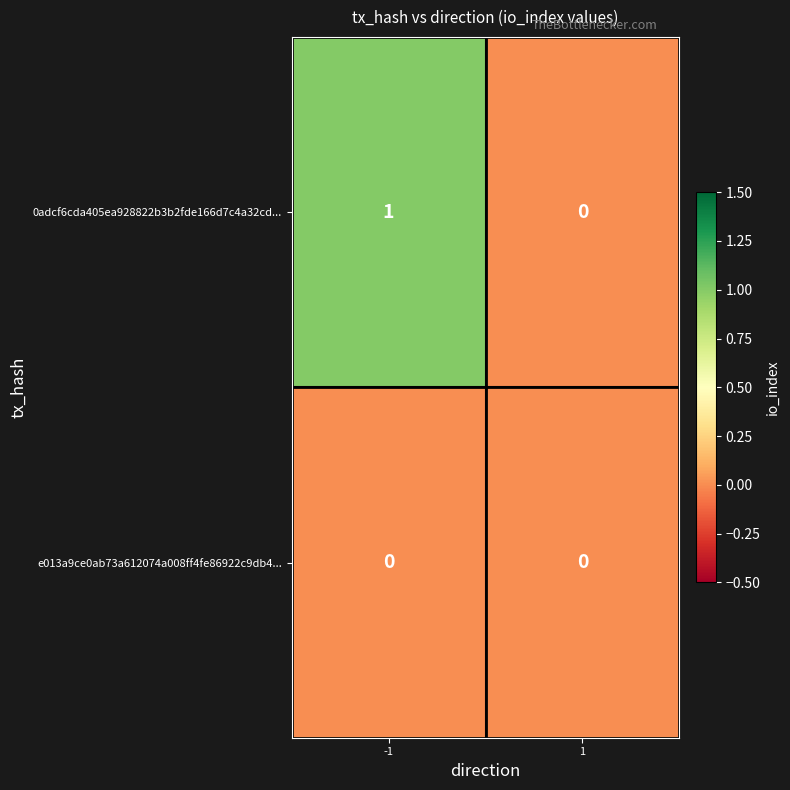

What is the maximum value shown in the chart?

1